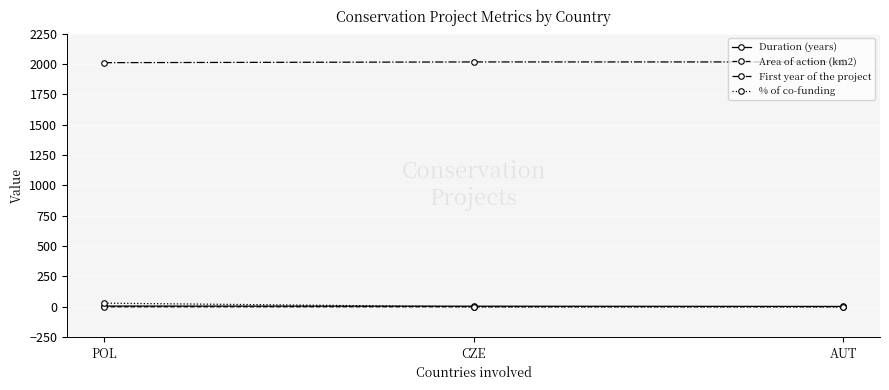

How many categories are shown in the chart?

3